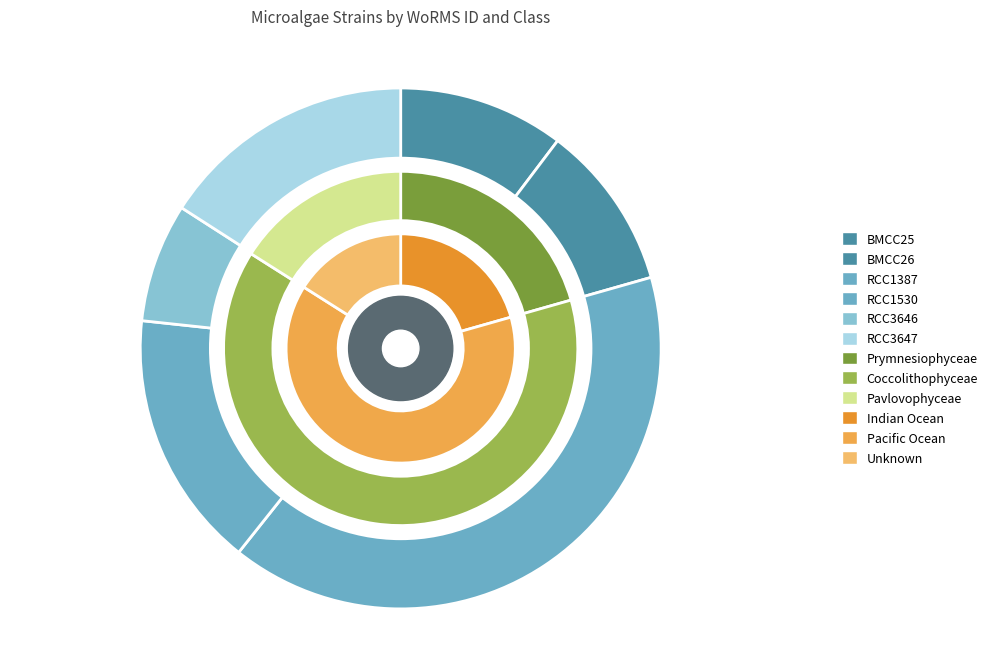

The RCC3647 slice represents 31% of the pie. True or false?

False